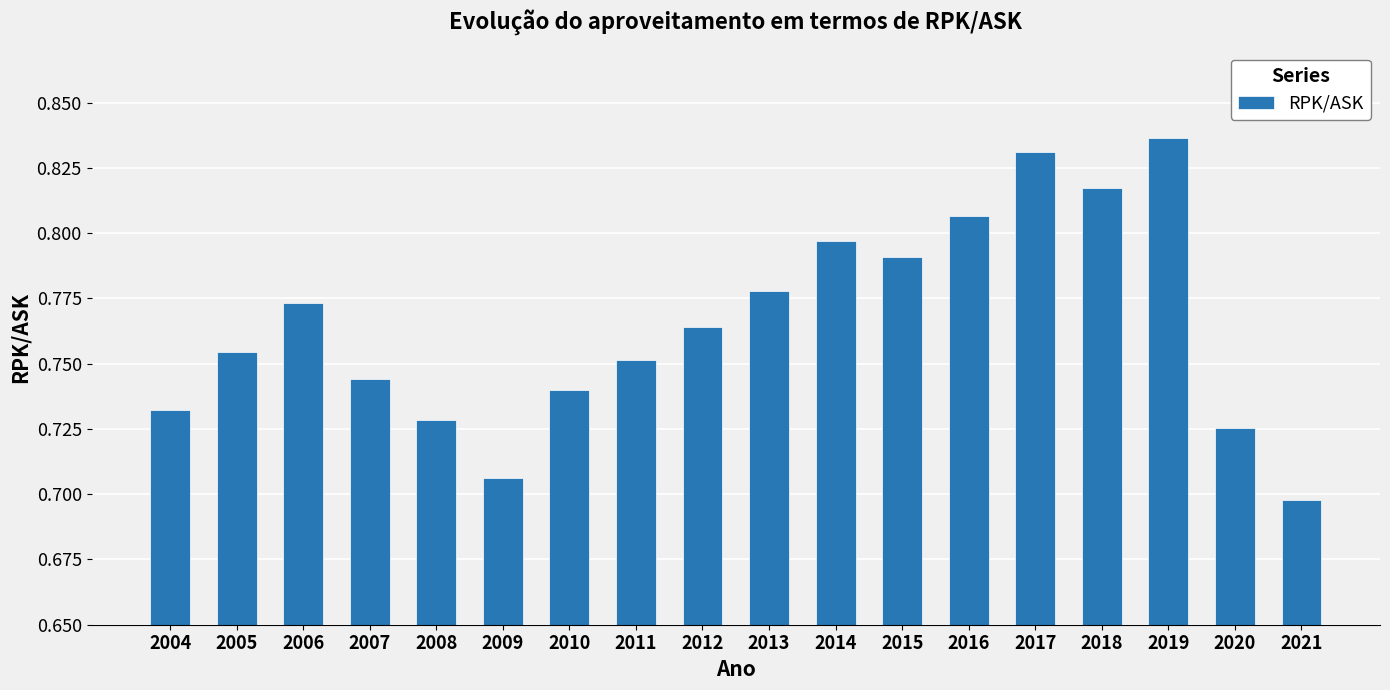

The chart shows a value of 0.2 at 2004. True or false?

False